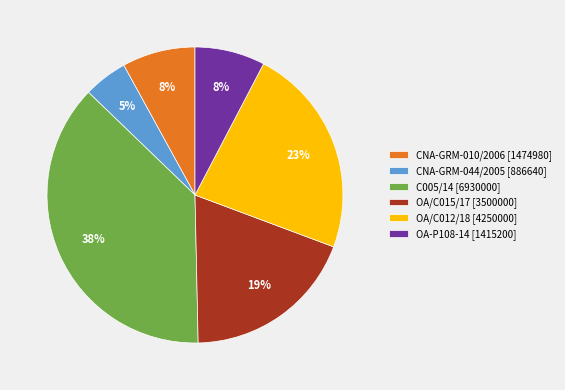

What is the largest slice in the pie chart?

C005/14 [6930000]